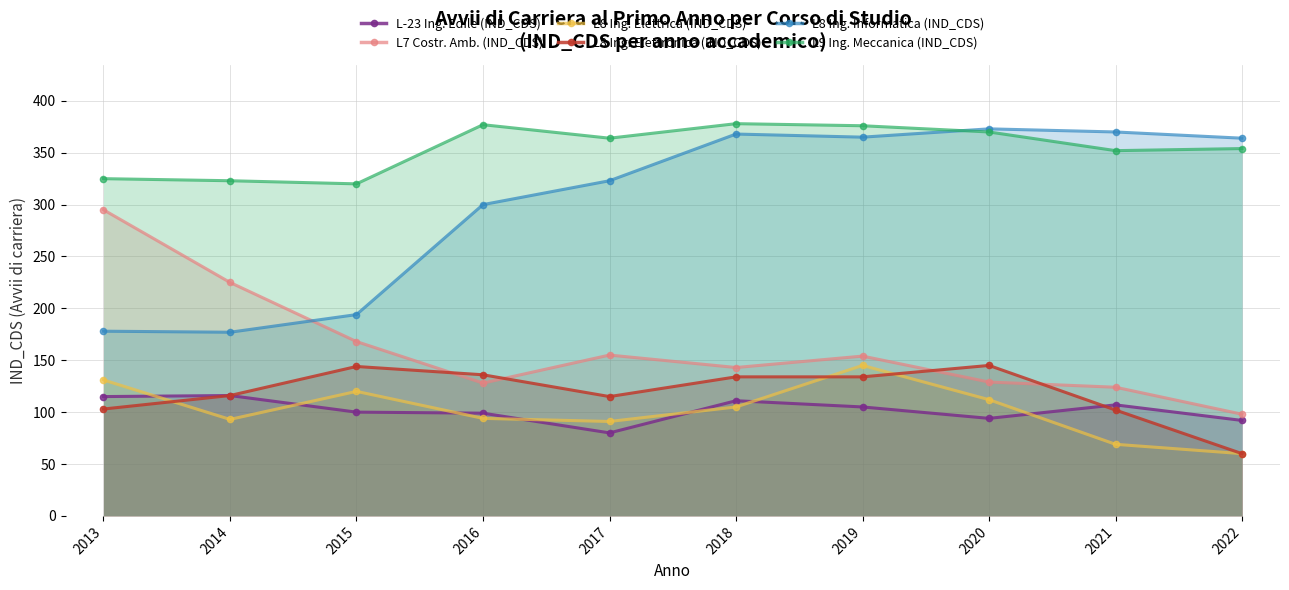

What are all the series names shown in the legend?

L-23 Ing. Edile (IND_CDS), L7 Costr. Amb. (IND_CDS), L8 Ing. Elettrica (IND_CDS), L8 Ing. Elettronica (IND_CDS), L8 Ing. Informatica (IND_CDS), L9 Ing. Meccanica (IND_CDS)